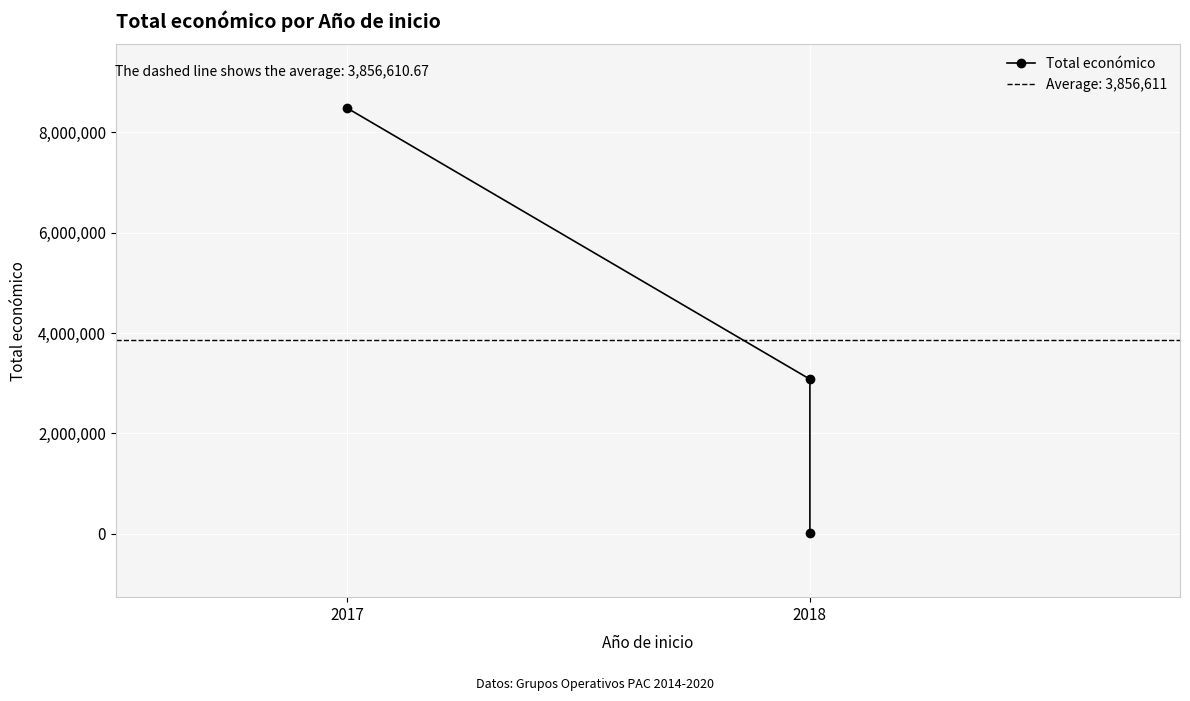

What is the difference between the values at 2017 and 2018?

5405166